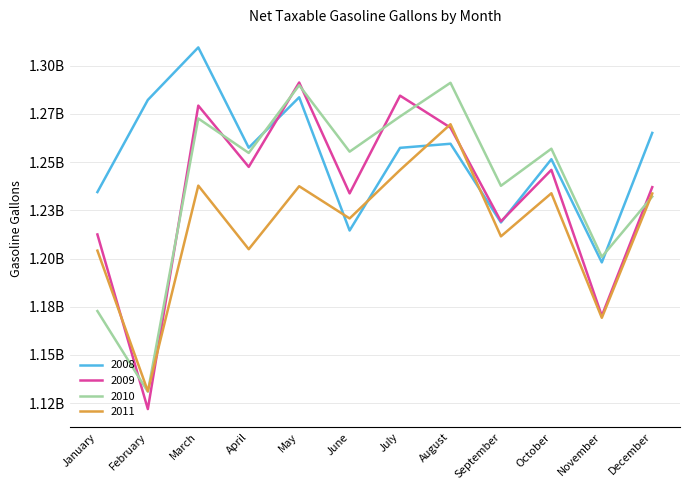

What is the maximum value shown in the chart?

1309507897